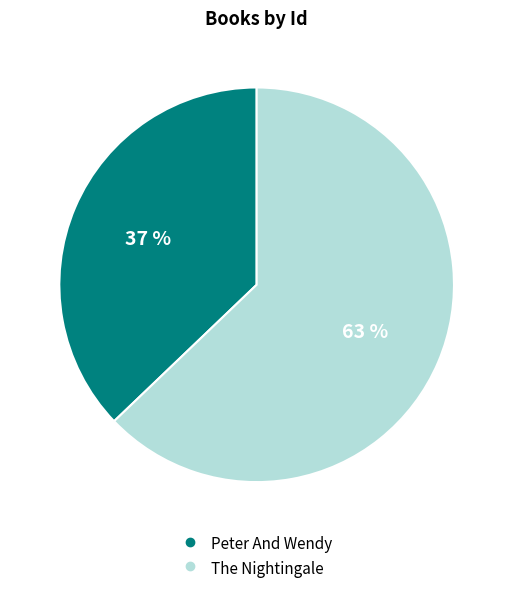

Do The Nightingale and Peter And Wendy together represent more than half of the pie?

Yes